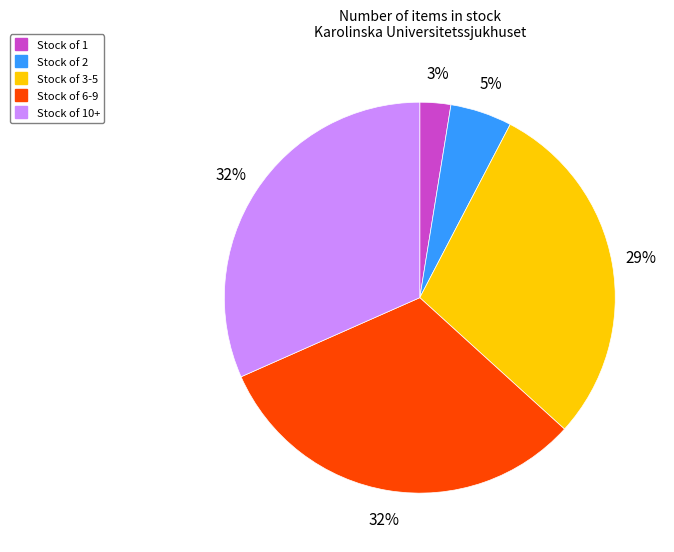

Is there any slice that represents more than half of the pie?

No